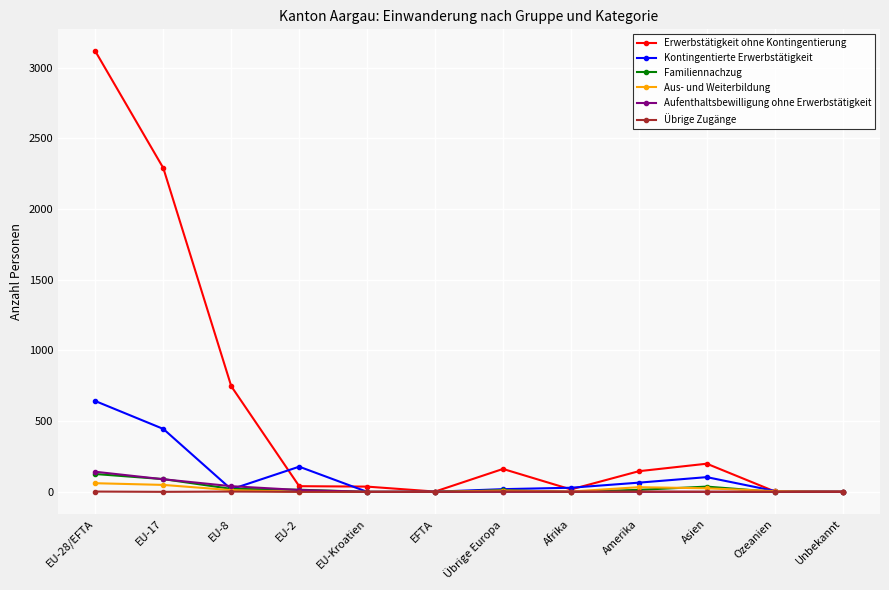

What is the difference between the second highest and second lowest values in the Übrige Zugänge series?

2